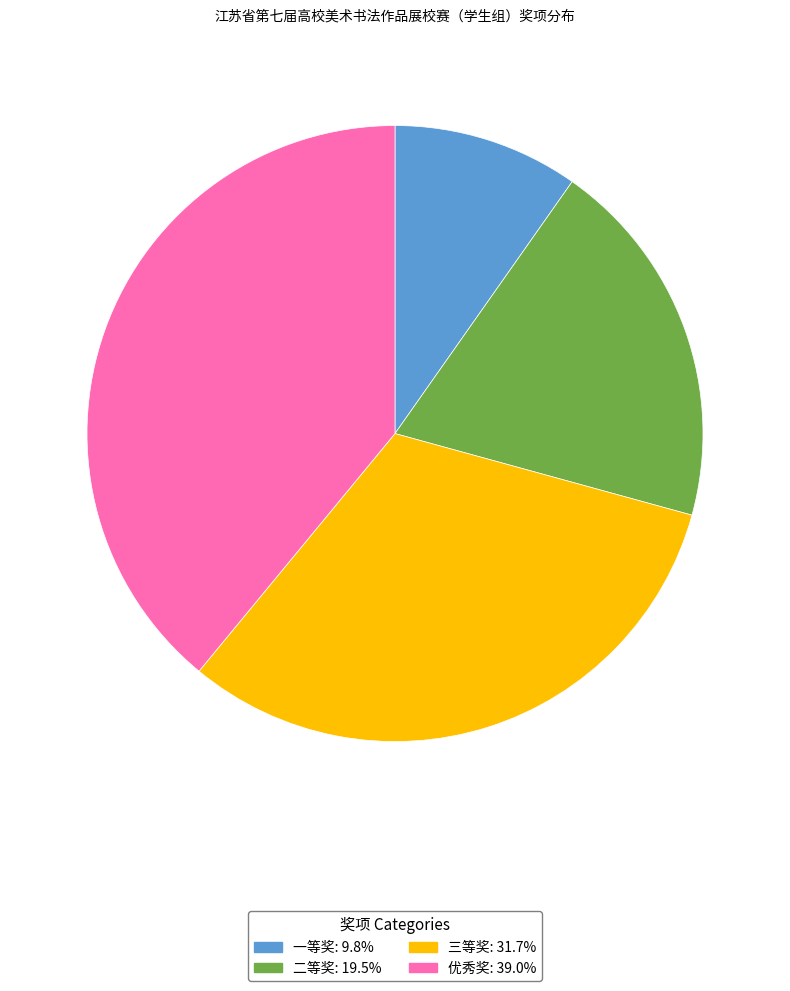

The 二等奖 slice represents 11% of the pie. True or false?

False